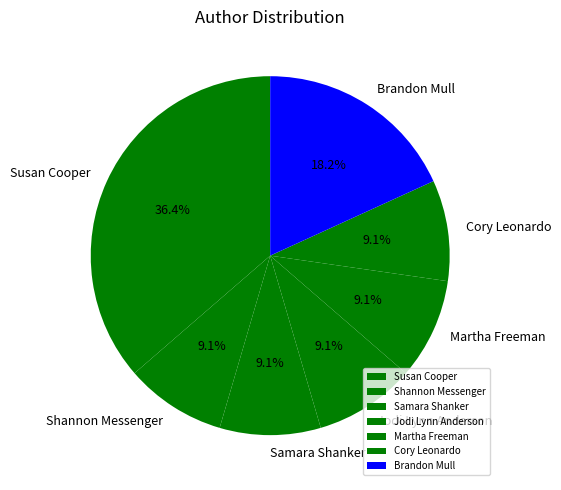

Which slice is the largest?

Susan Cooper